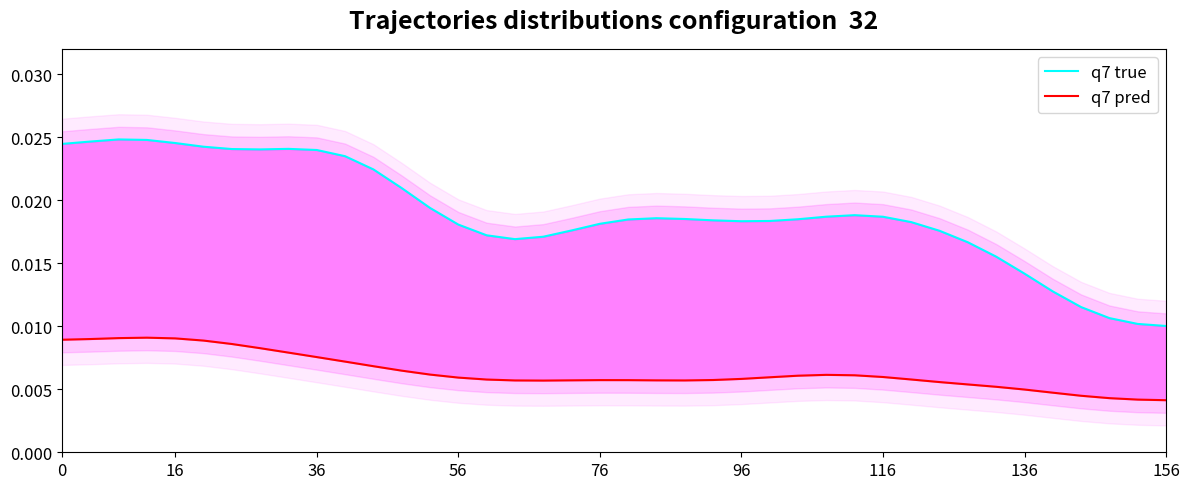

How many distinct data groups are displayed?

2